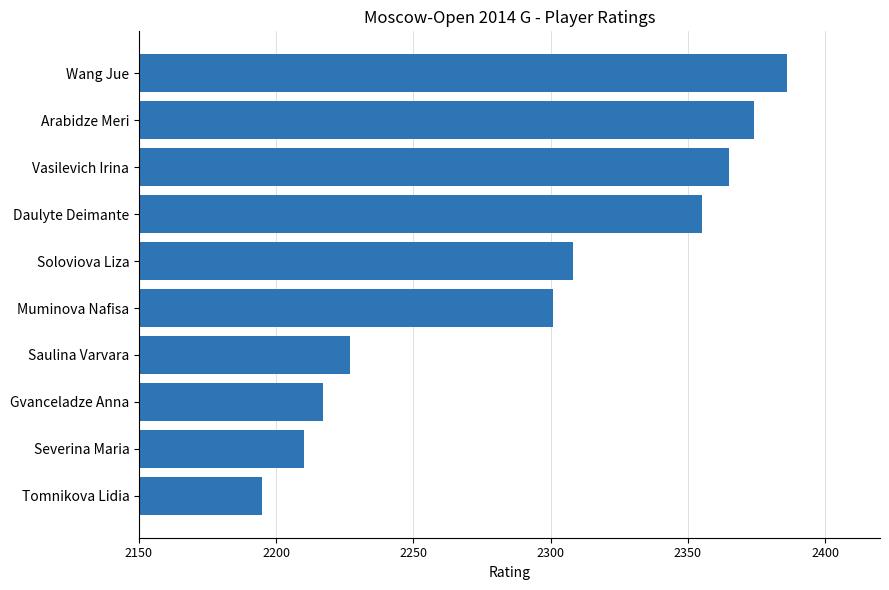

Reading bottom to top, list all the values displayed in this chart.

2195	2210	2217	2227	2301	2308	2355	2365	2374	2386